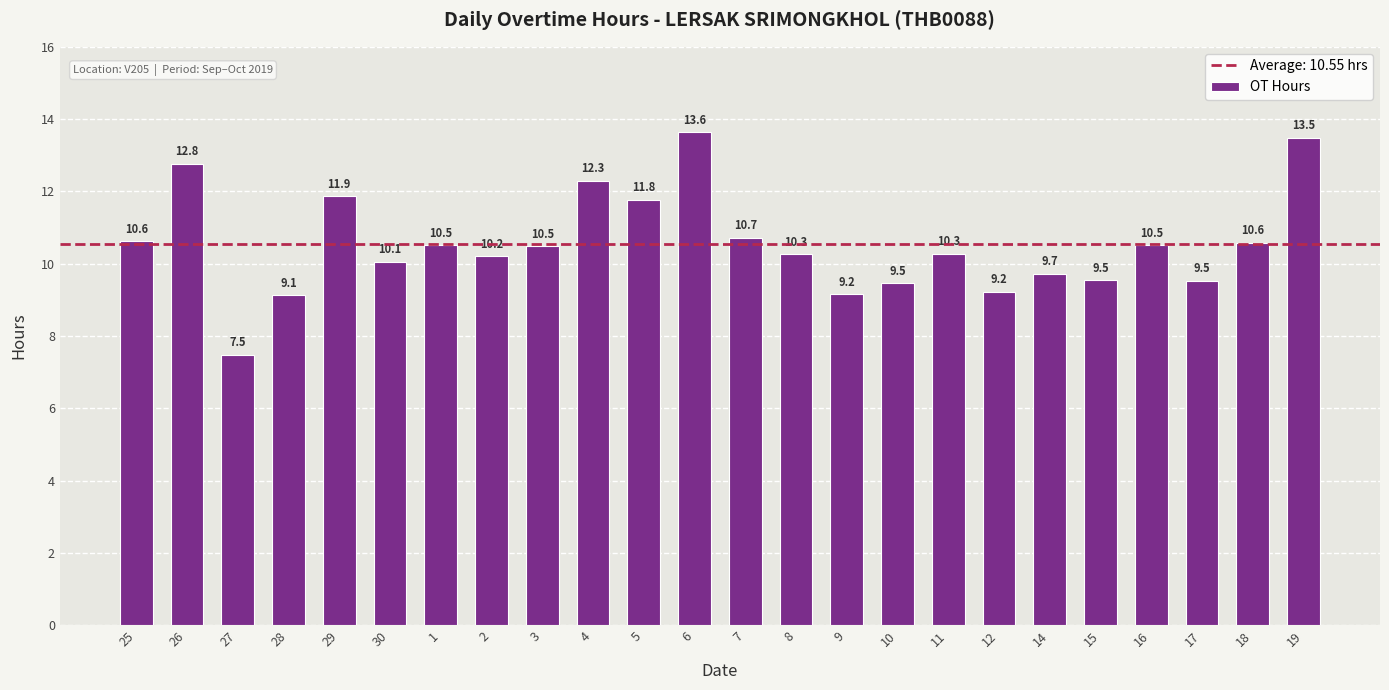

Does the chart contain any negative values?

No